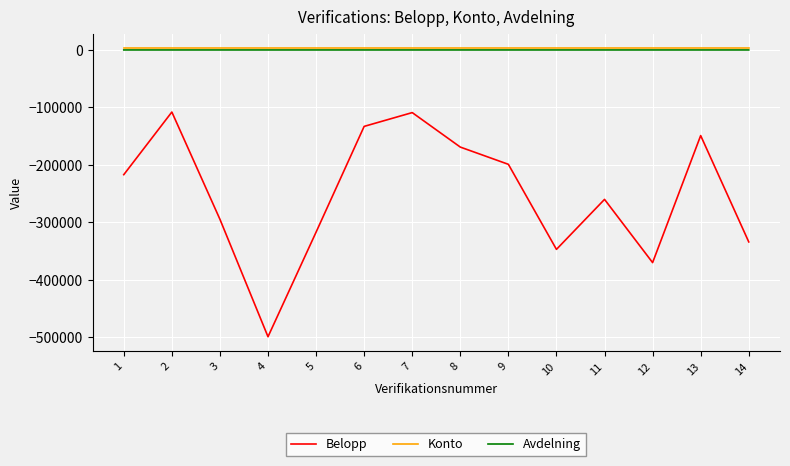

Which series changed the most between 5 and 13?

Belopp